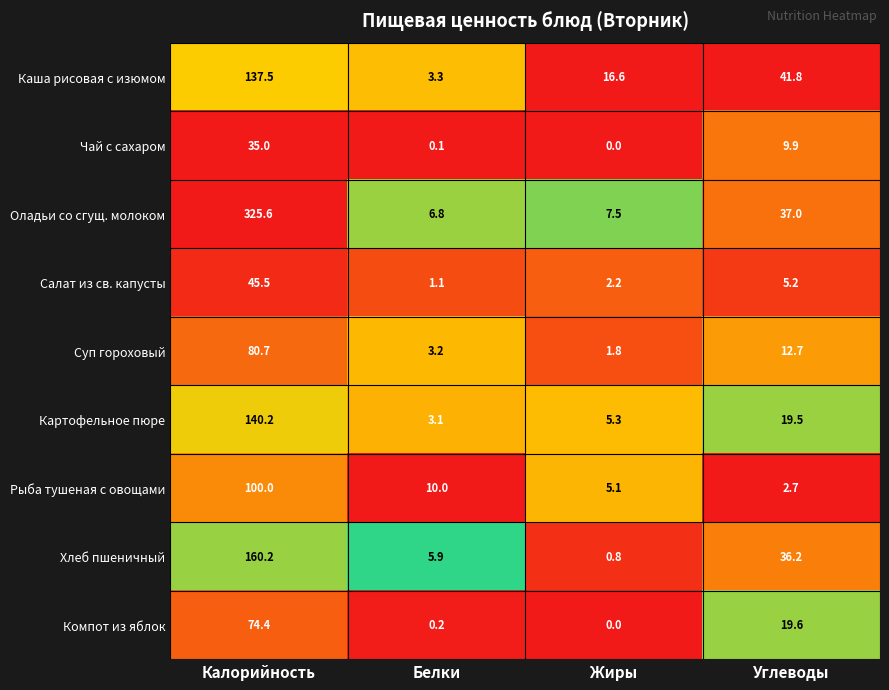

Count the number of data series in this chart.

9